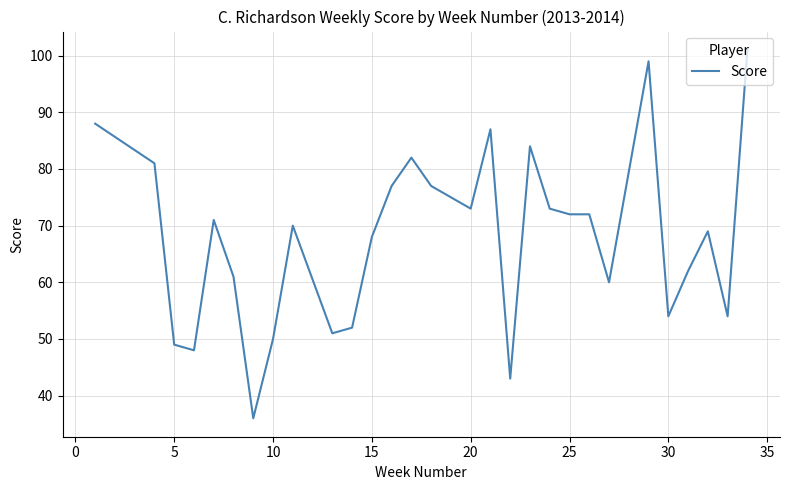

What is the smallest value displayed?

36